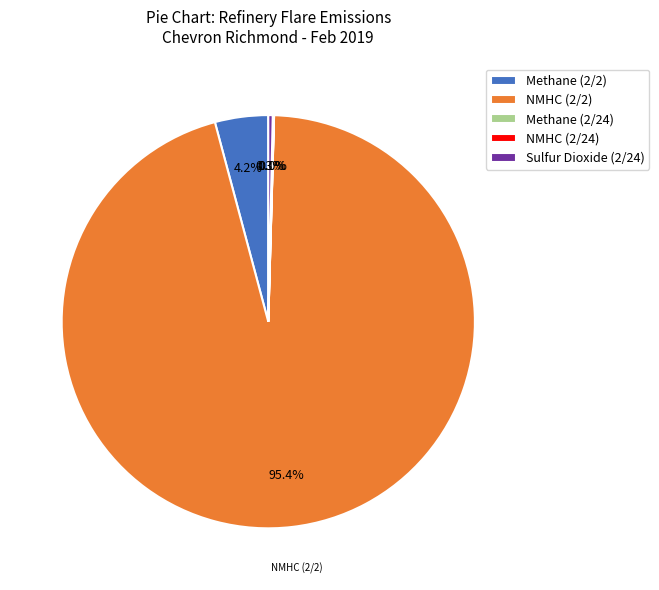

To the nearest percent, what is the average slice percentage?

20%